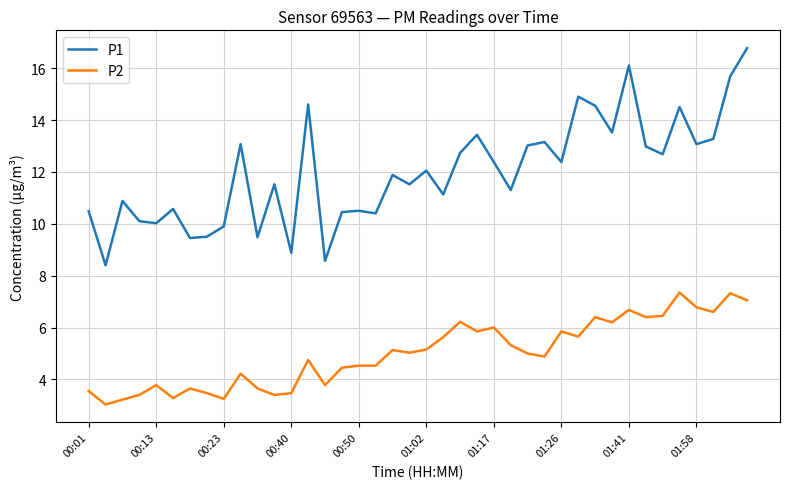

Which series has the largest total across all categories?

P1